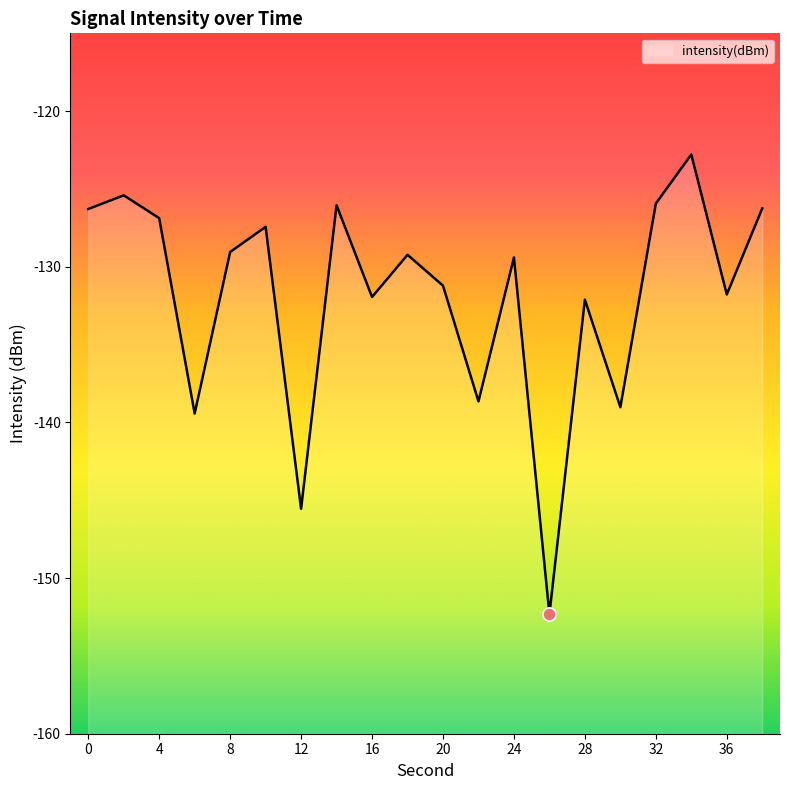

Between 38 and 12, which is larger?

38